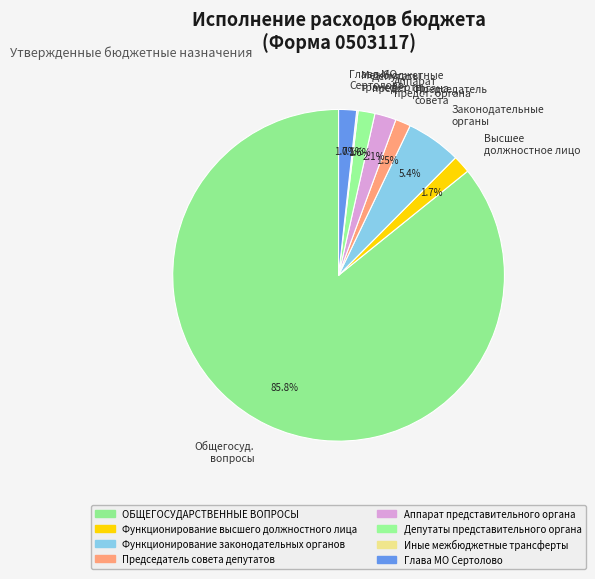

Between Общегосуд. вопросы and Председатель совета, which is larger?

Общегосуд. вопросы